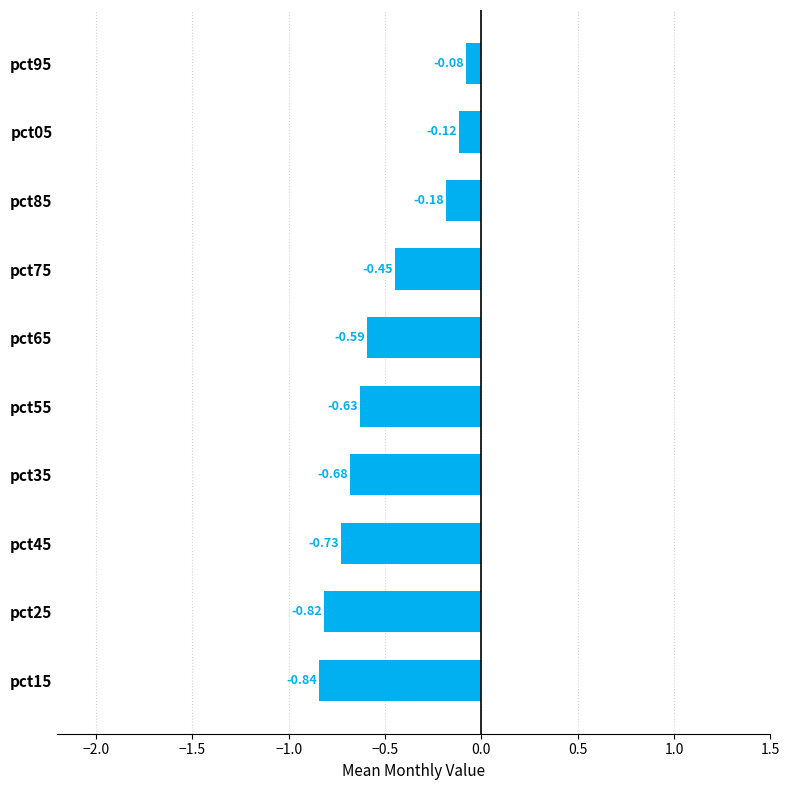

Rank the categories by value from highest to lowest.

pct95, pct05, pct85, pct75, pct65, pct55, pct35, pct45, pct25, pct15